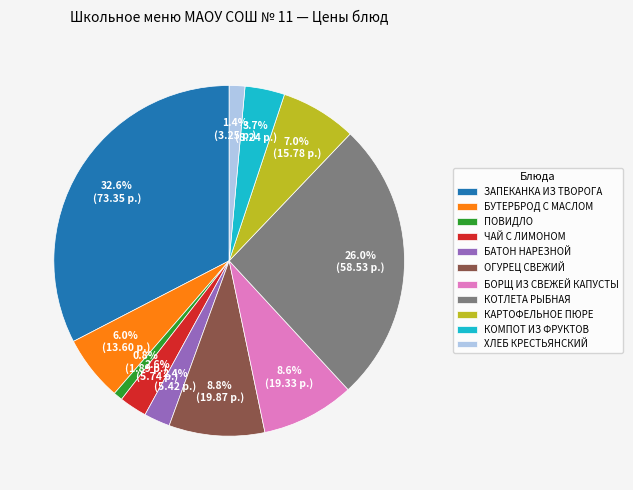

Combined, what portion of the pie is ПОВИДЛО and БАТОН НАРЕЗНОЙ?

3.2%